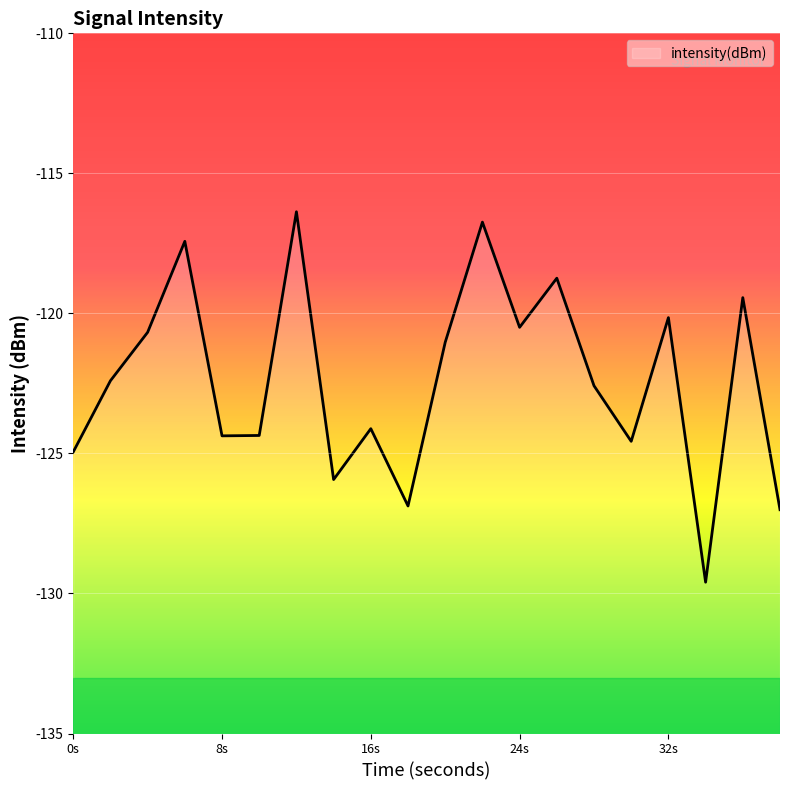

At which label is the value closest to -122?

2